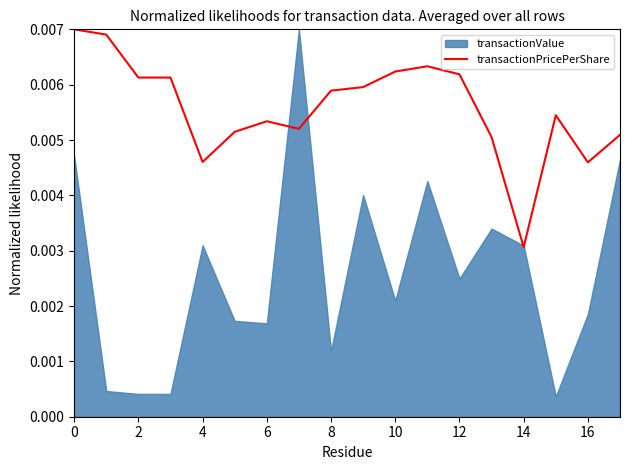

At which label is transactionPricePerShare closest to 0?

14